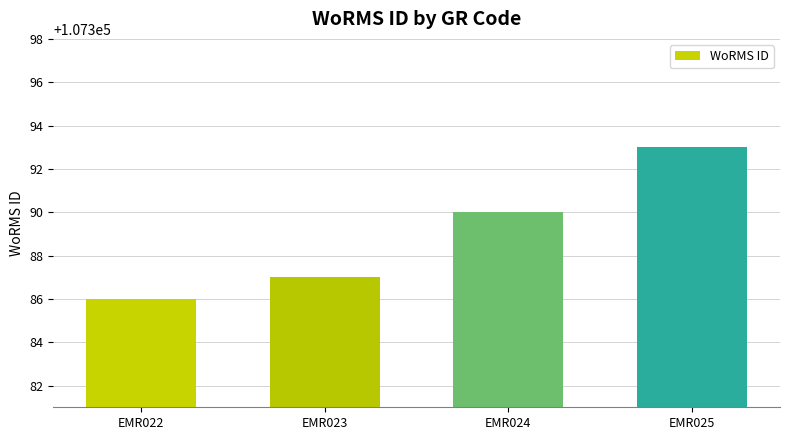

What is the ratio of the value at EMR024 to the value at EMR025?

1.0